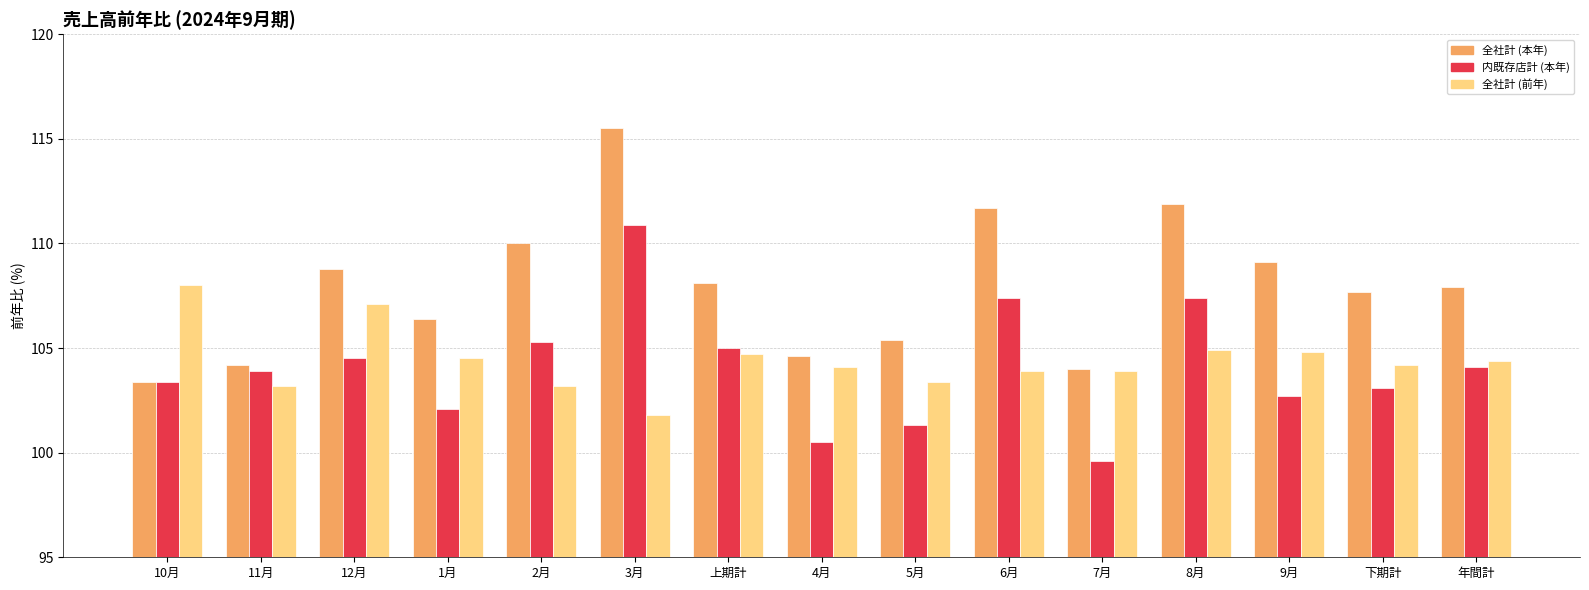

The 全社計 (本年) series shows 115.5 at 3月. True or false?

True